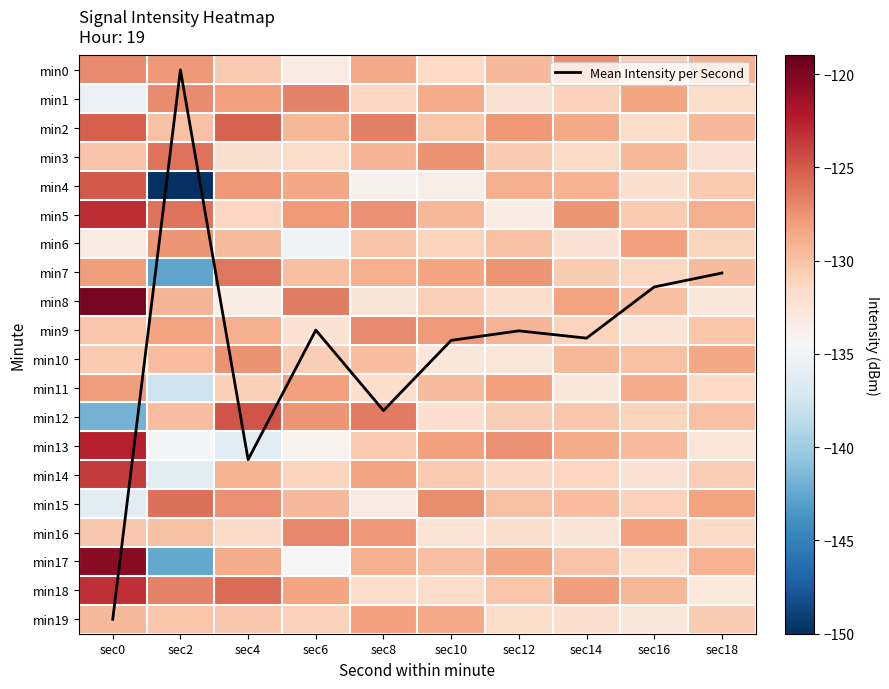

Rank the categories by min8 value from highest to lowest.

sec0, sec6, sec14, sec2, sec16, sec10, sec12, sec8, sec18, sec4